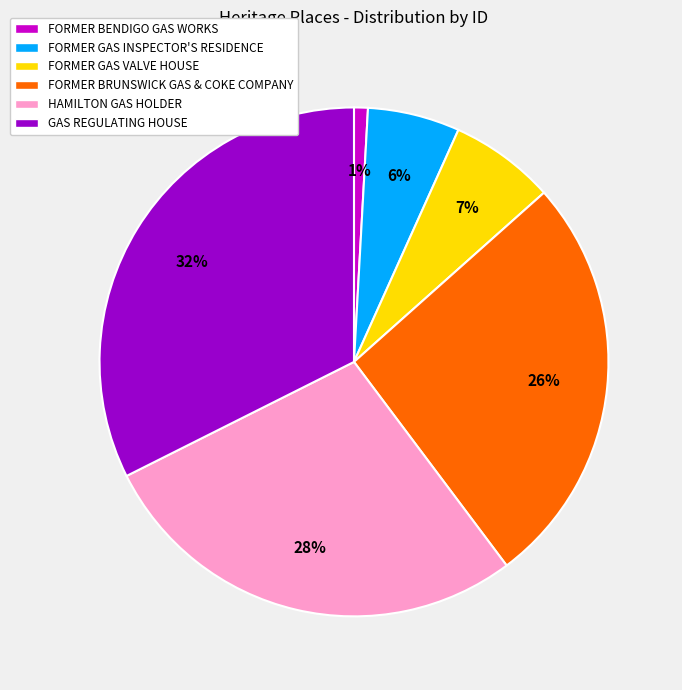

How many segments does this pie chart have?

6